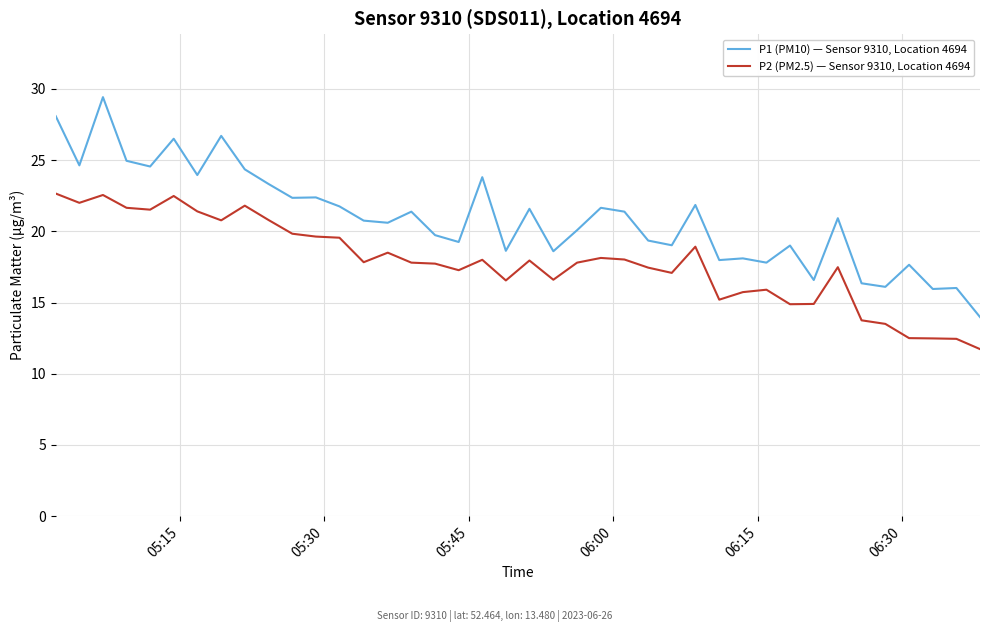

Which series has the largest range (max minus min)?

P1 (PM10) — Sensor 9310, Location 4694